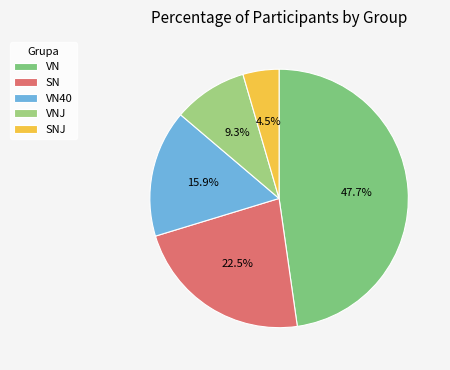

To the nearest percent, what is the average slice percentage?

20%